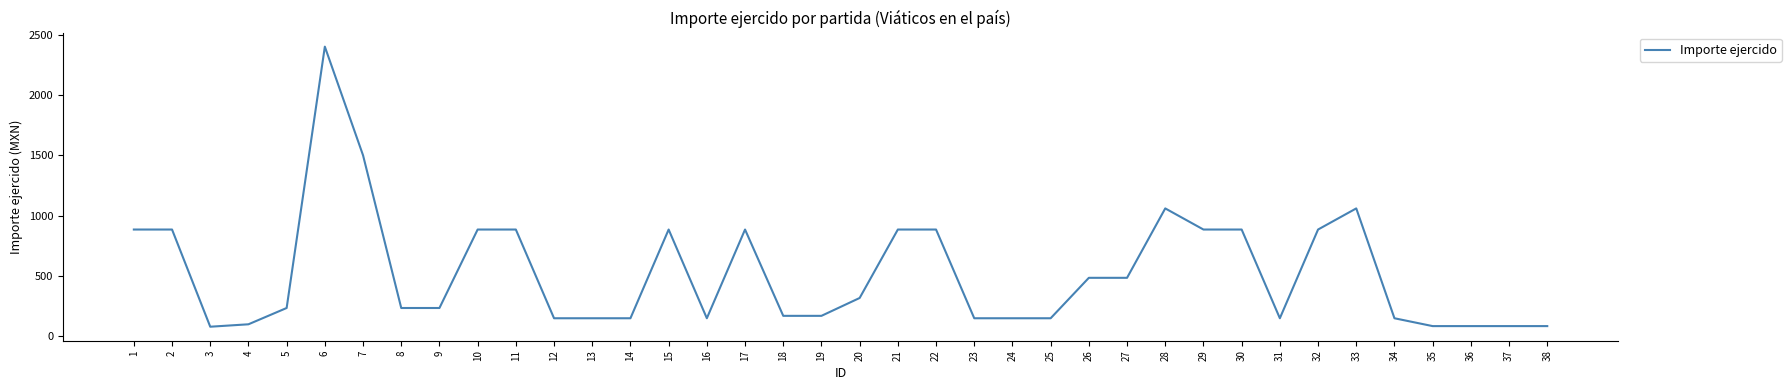

What is the sum of the values at 10 and 7?

2385.0